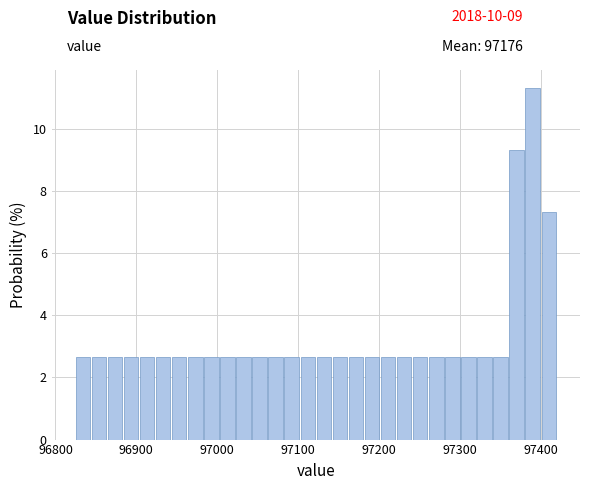

Read against the x-axis, roughly where is the centre of the tallest bar?

97390